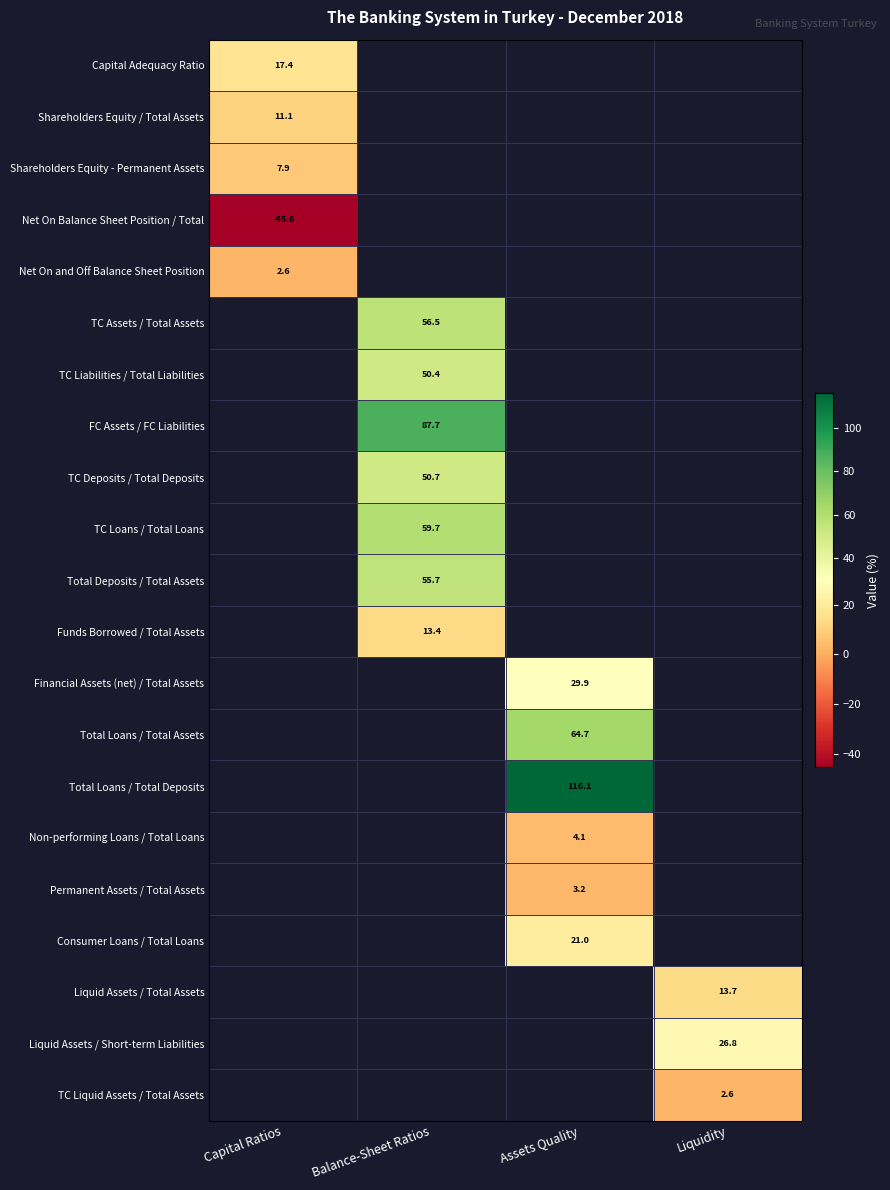

Which category has the highest value in the Shareholders Equity / Total Assets series?

Capital Ratios